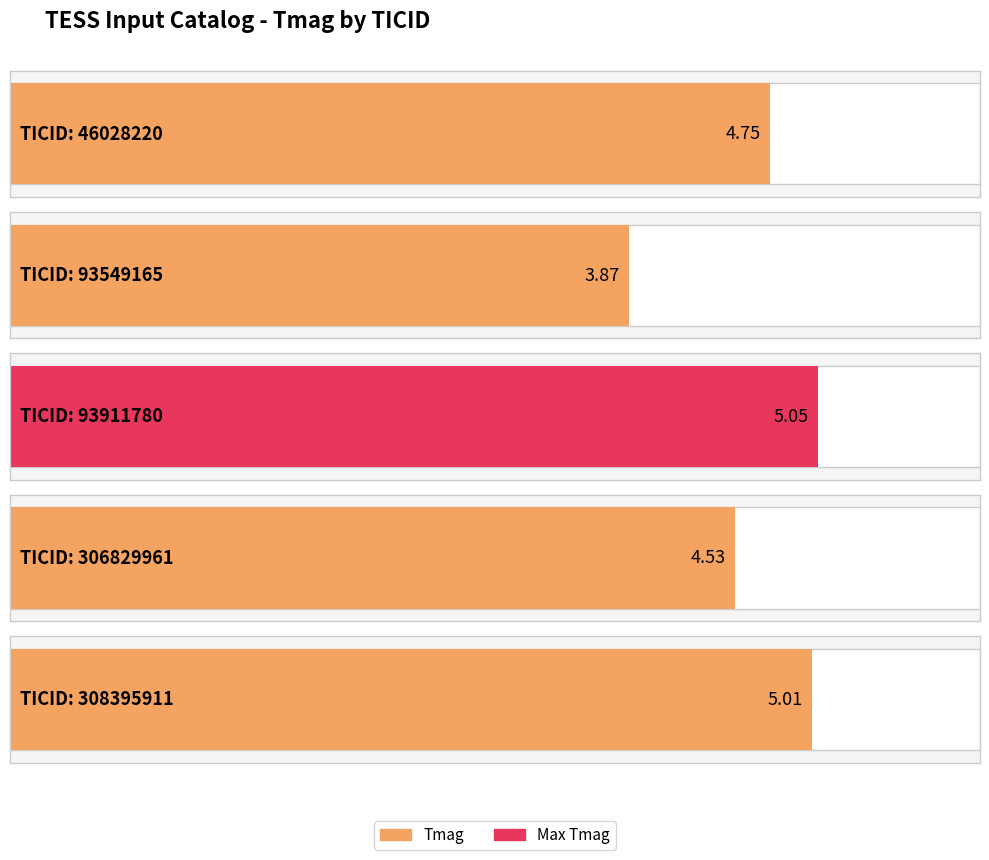

How many values exceed 4?

4